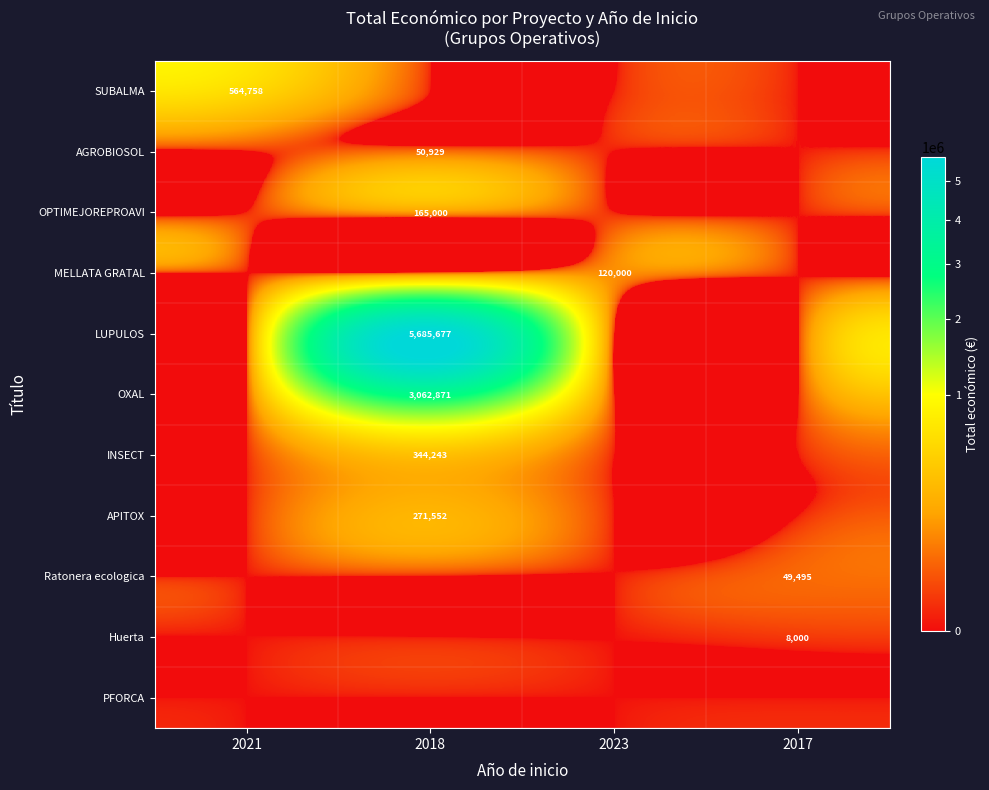

Is the value of INSECT at 2018 greater than the value of MELLATA GRATAL at 2023?

Yes